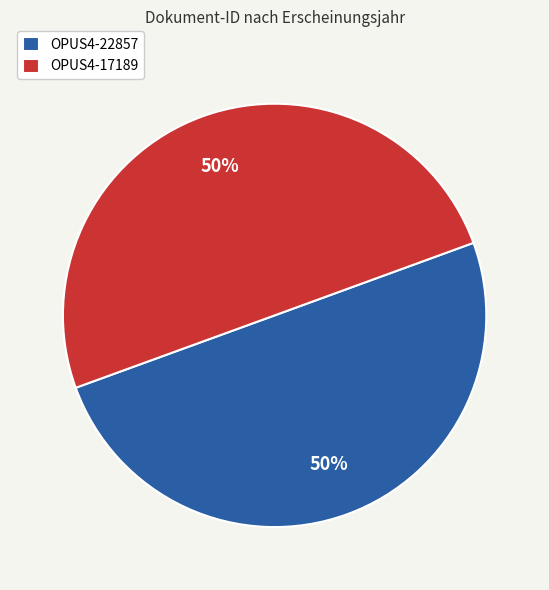

What is the ratio of the value at OPUS4-22857 to the value at OPUS4-17189?

1.0